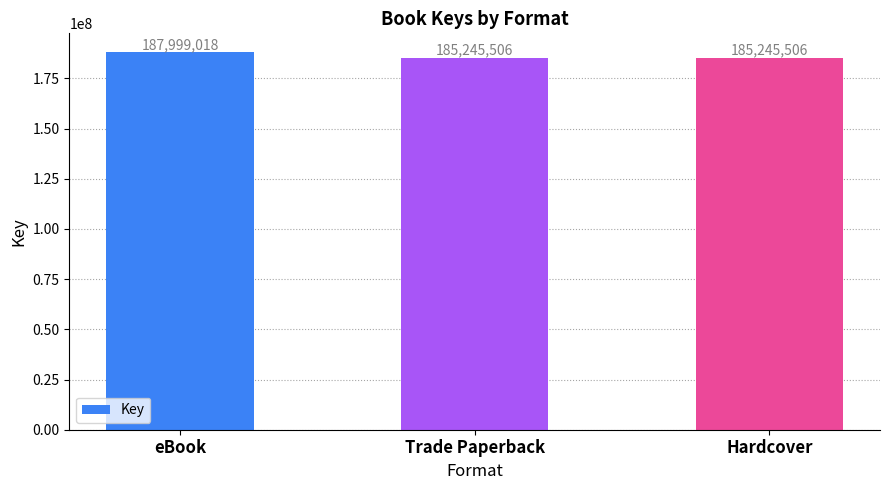

Approximately how many times larger is the value at eBook compared to Hardcover?

1.0